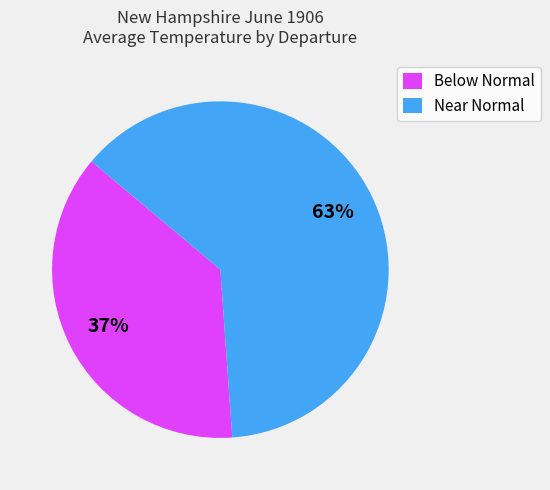

What percentage is the Near Normal slice, to the nearest percent?

63%